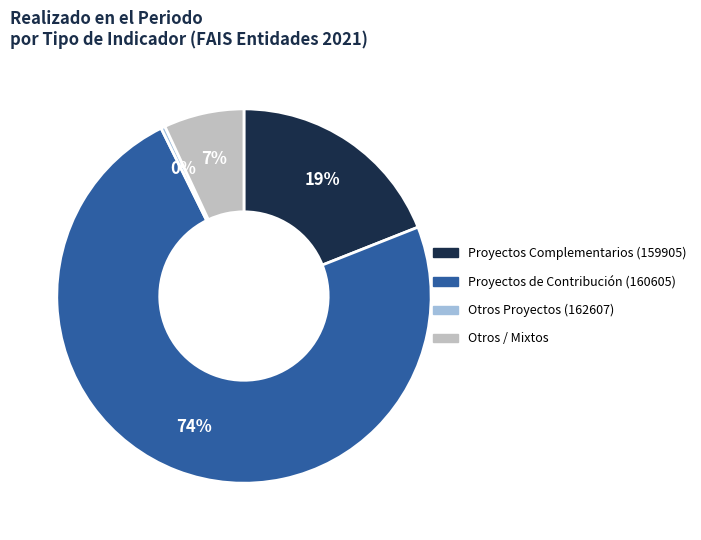

Which category has the biggest portion of the pie?

Proyectos de Contribución (160605)